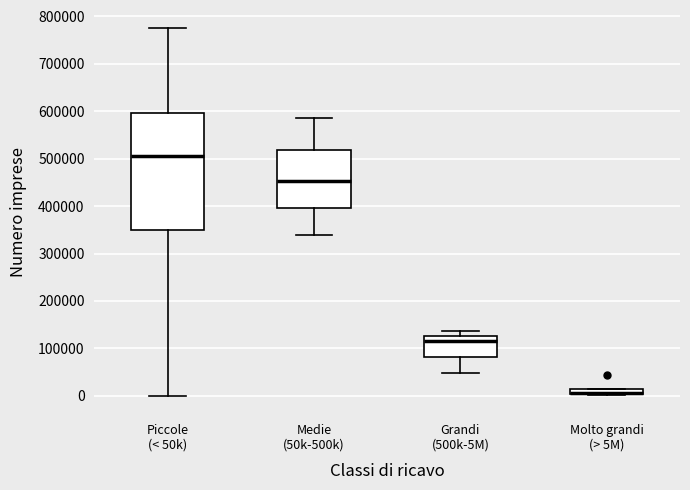

Where does the lower whisker of the box for Medie (50k-500k) end on the y-axis? The values are not printed on the chart, so give them approximately, as read against the axis.

340000